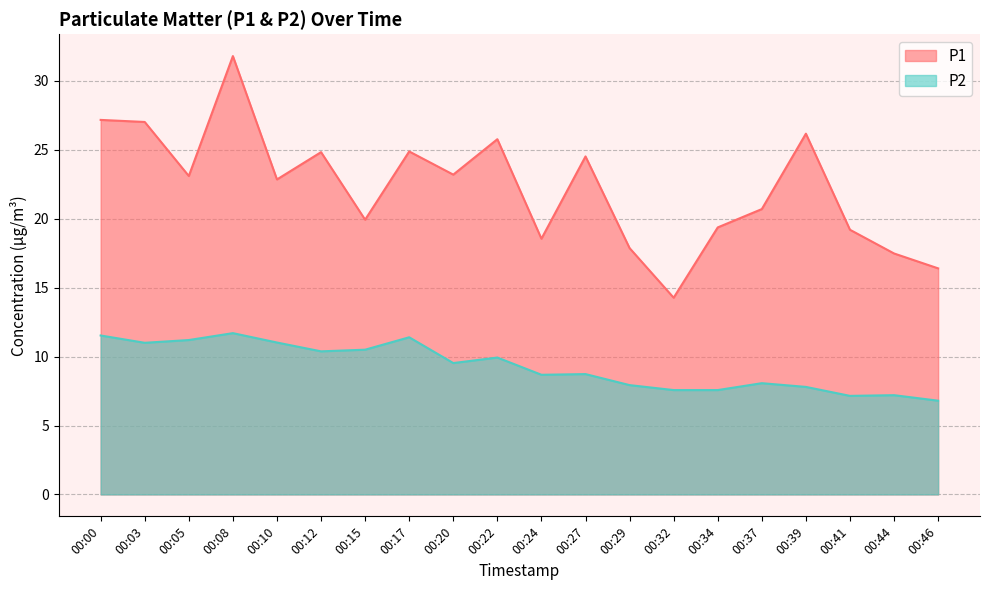

Which series has the largest range (max minus min)?

P1